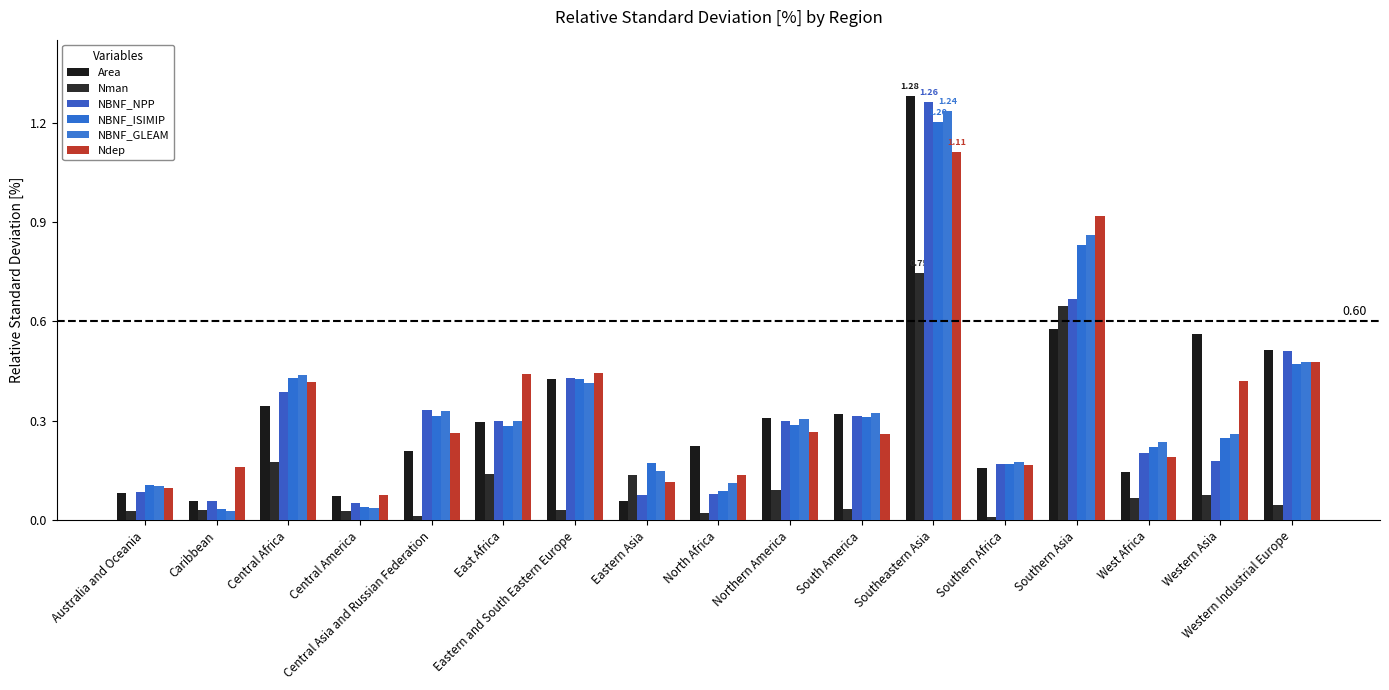

List the series in order of their peak value, highest first.

Area, NBNF_NPP, NBNF_GLEAM, NBNF_ISIMIP, Ndep, Nman